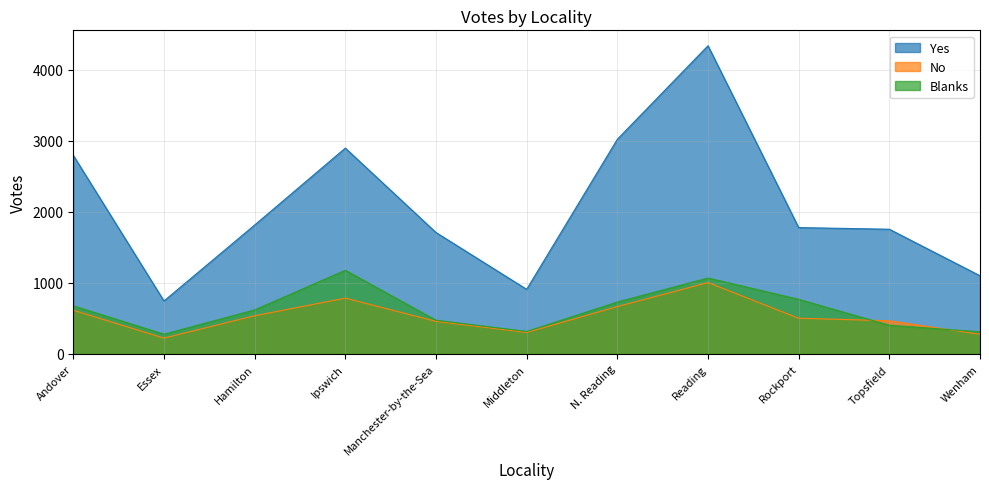

Between Topsfield and Wenham, which is larger?

Topsfield